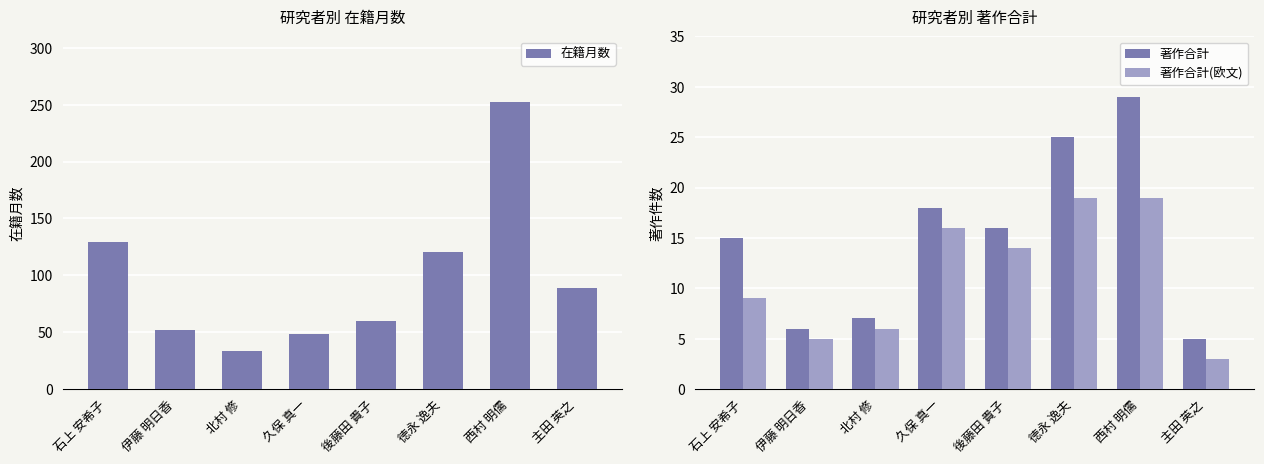

At which label does 著作合計(欧文) first exceed 14?

久保 真一